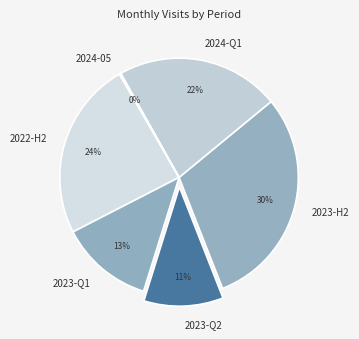

To the nearest percent, what is the combined percentage of 2023-Q2 and 2022-H2?

35%